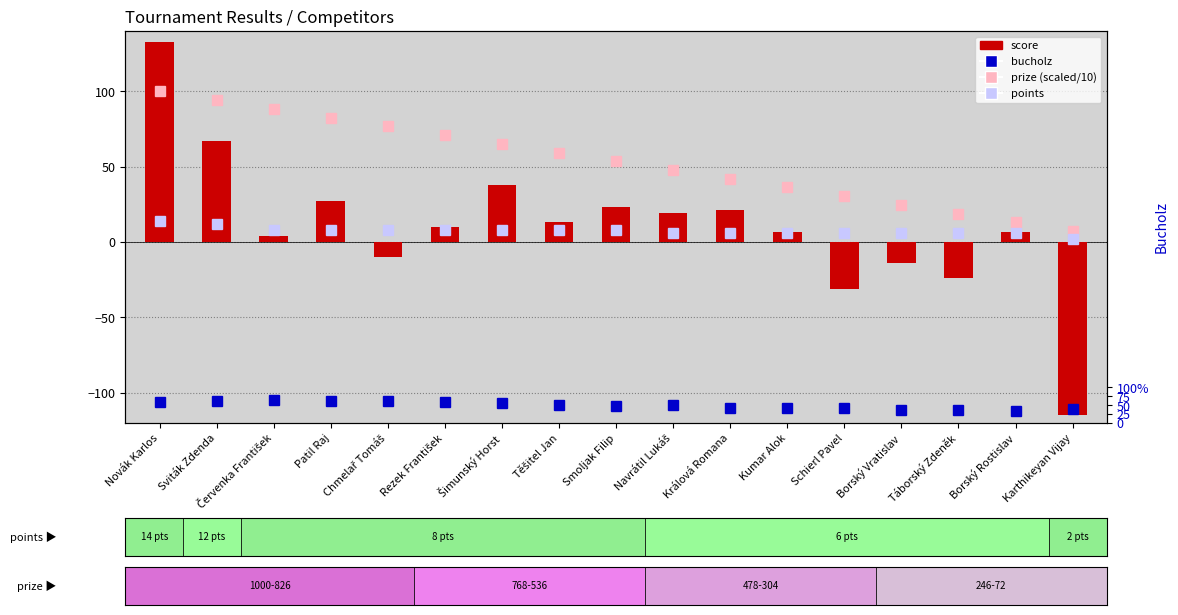

What is the label of the 1st bar from the left?

Novák Karlos